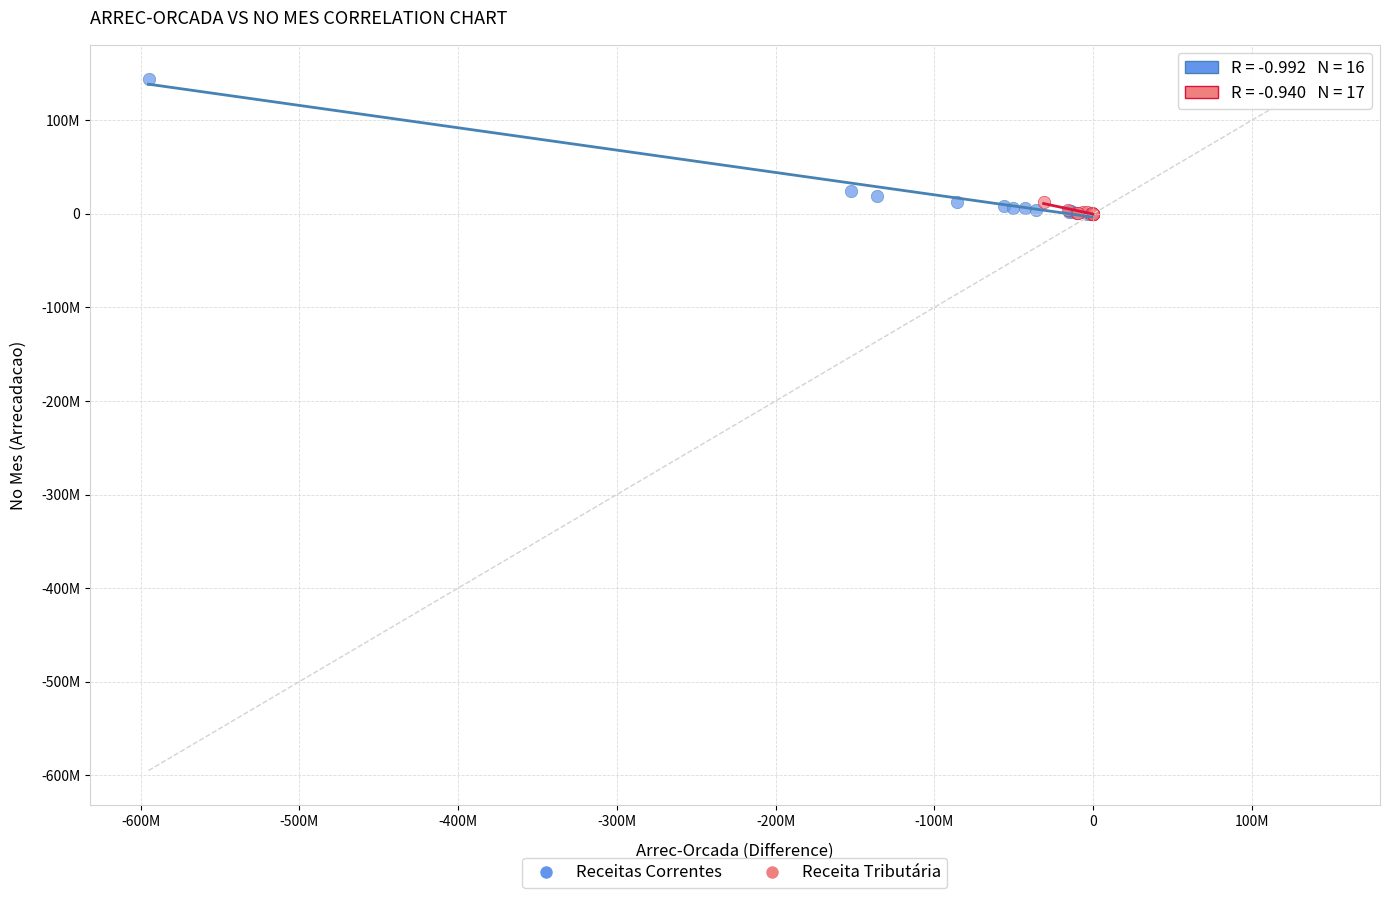

Which series contains the highest Y value?

Receitas Correntes